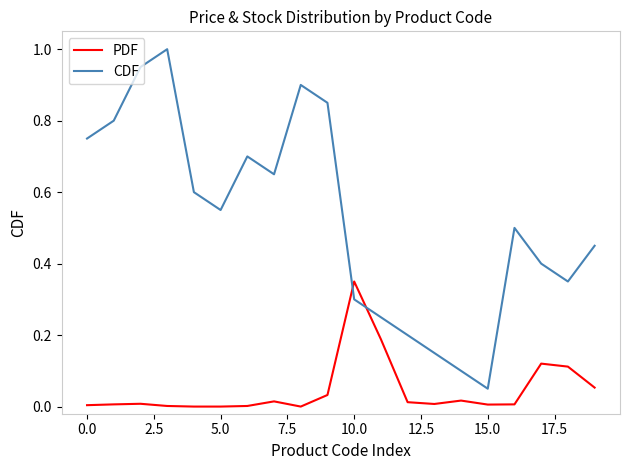

Which series has the largest total across all categories?

CDF